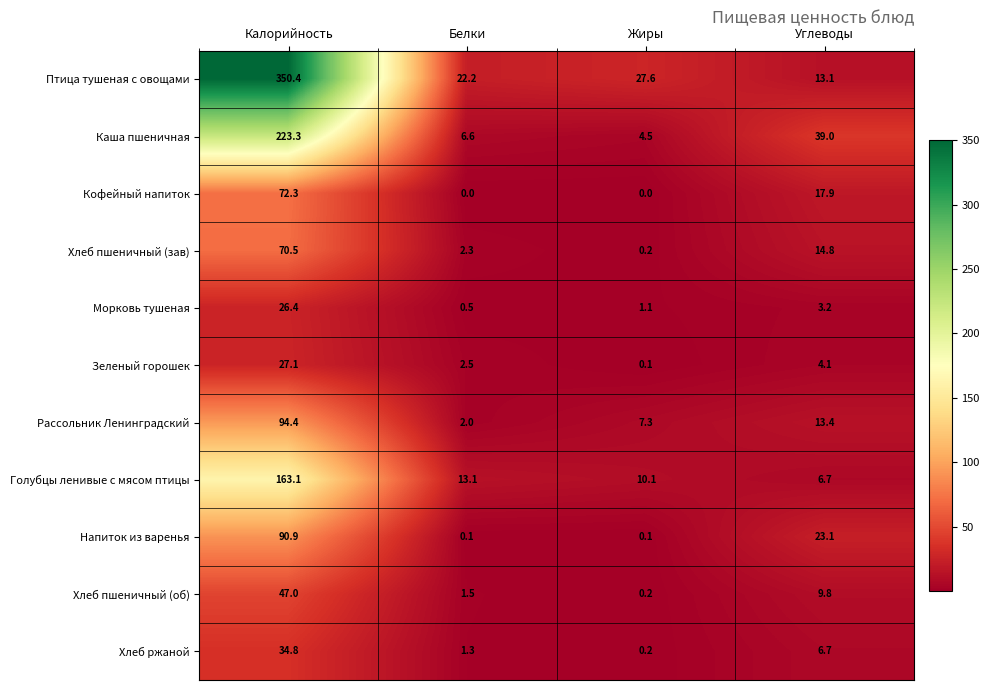

Between Жиры and Углеводы, which series saw the biggest shift?

Каша пшеничная